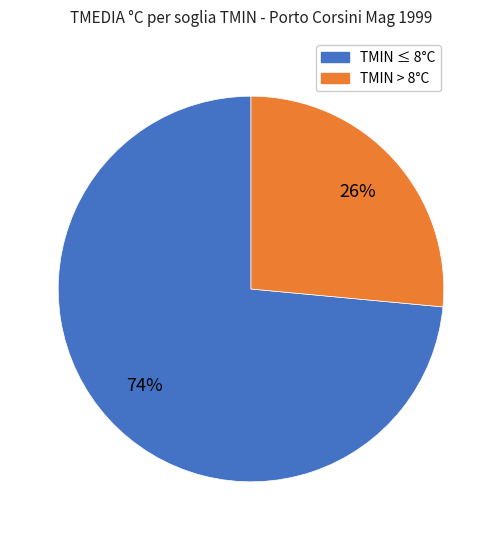

To the nearest percent, what is the average slice percentage?

50%